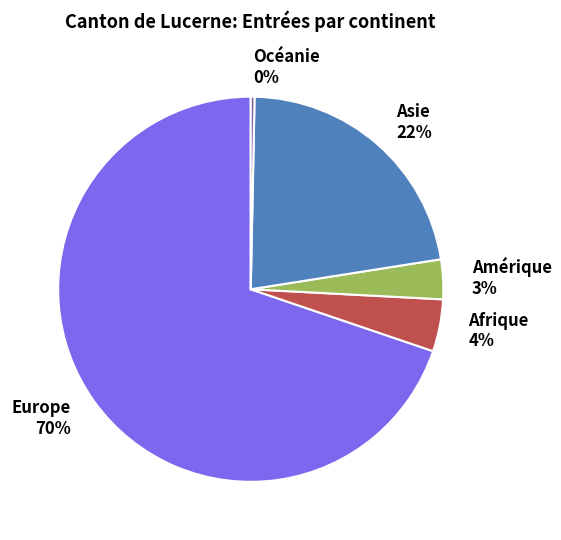

To the nearest percent, what is the difference between the Afrique and Amérique slice percentages?

1%